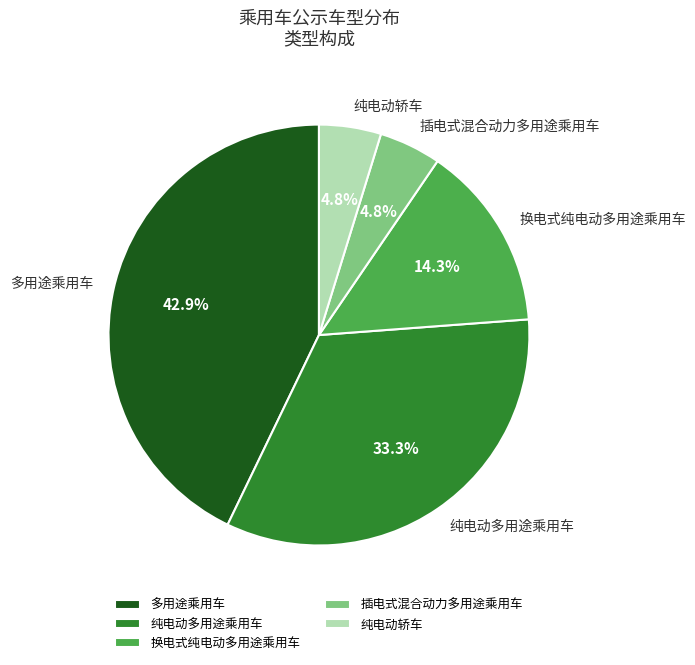

Which has a higher value, 纯电动轿车 or 换电式纯电动多用途乘用车?

换电式纯电动多用途乘用车